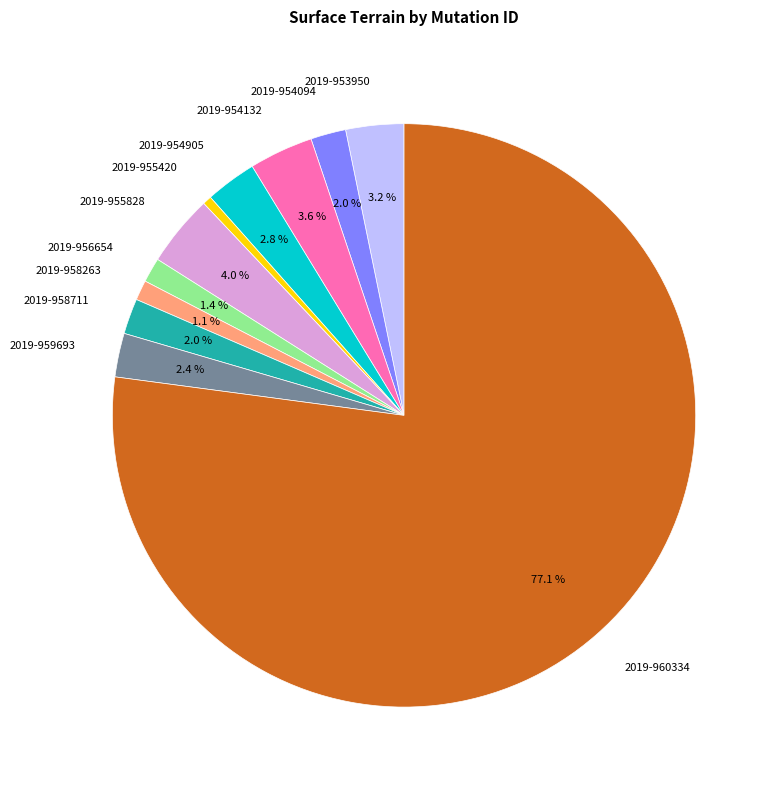

How many slices are in this pie chart?

11